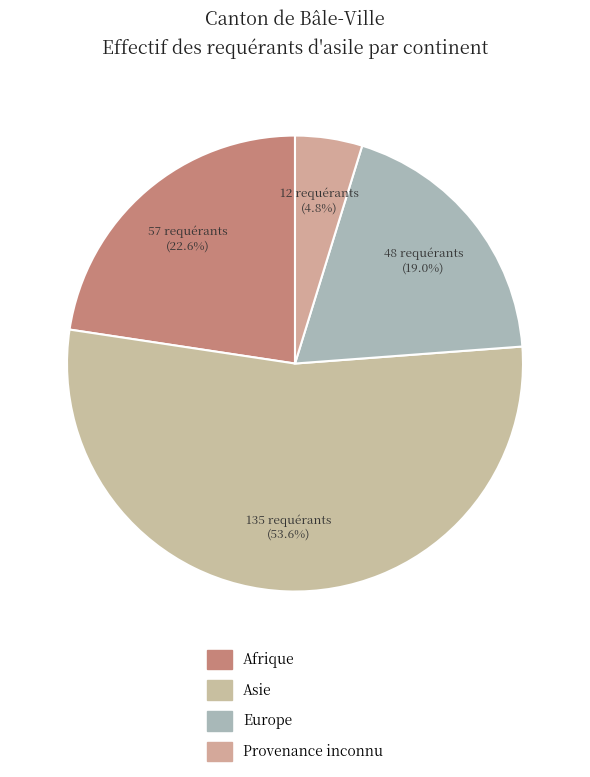

The Asie slice represents 67% of the pie. True or false?

False